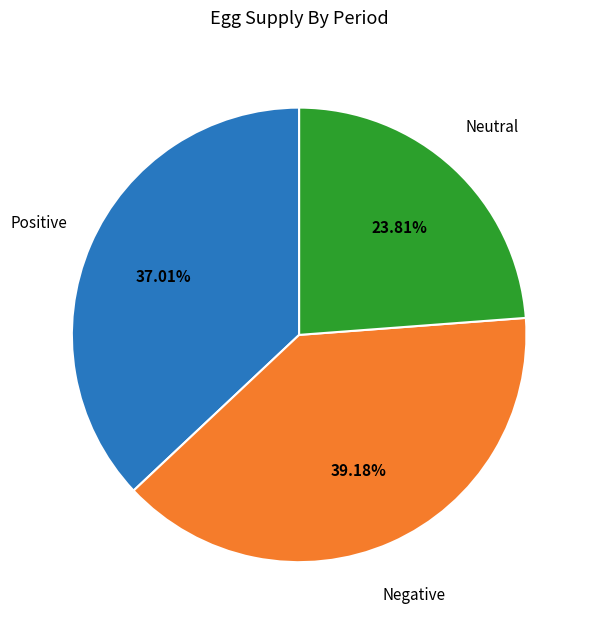

Count the number of slices in the pie.

3